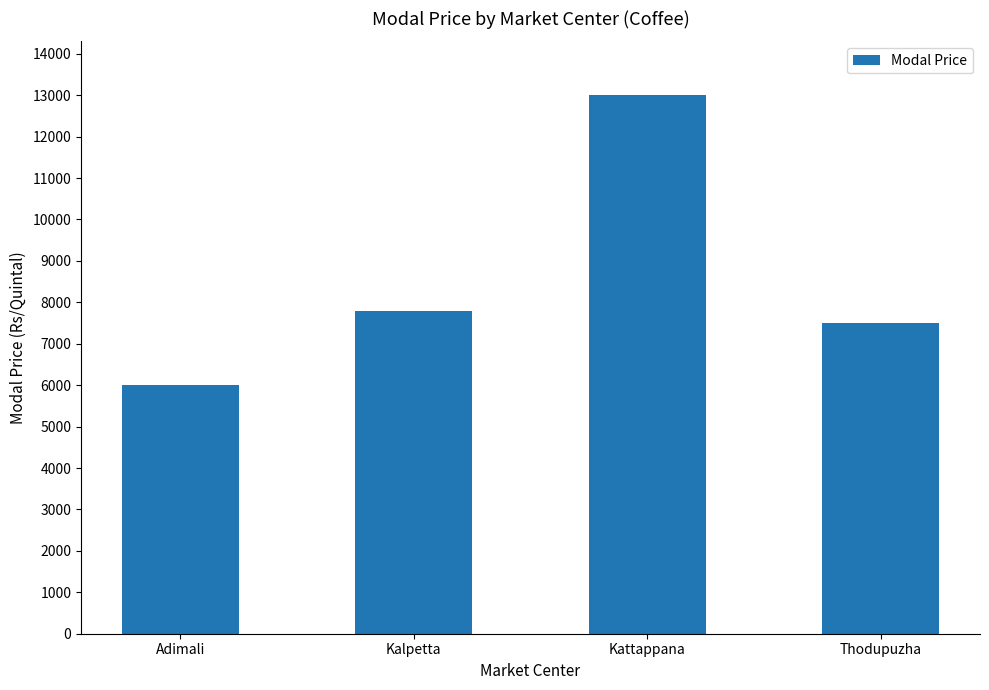

What is the sum of all values?

34300